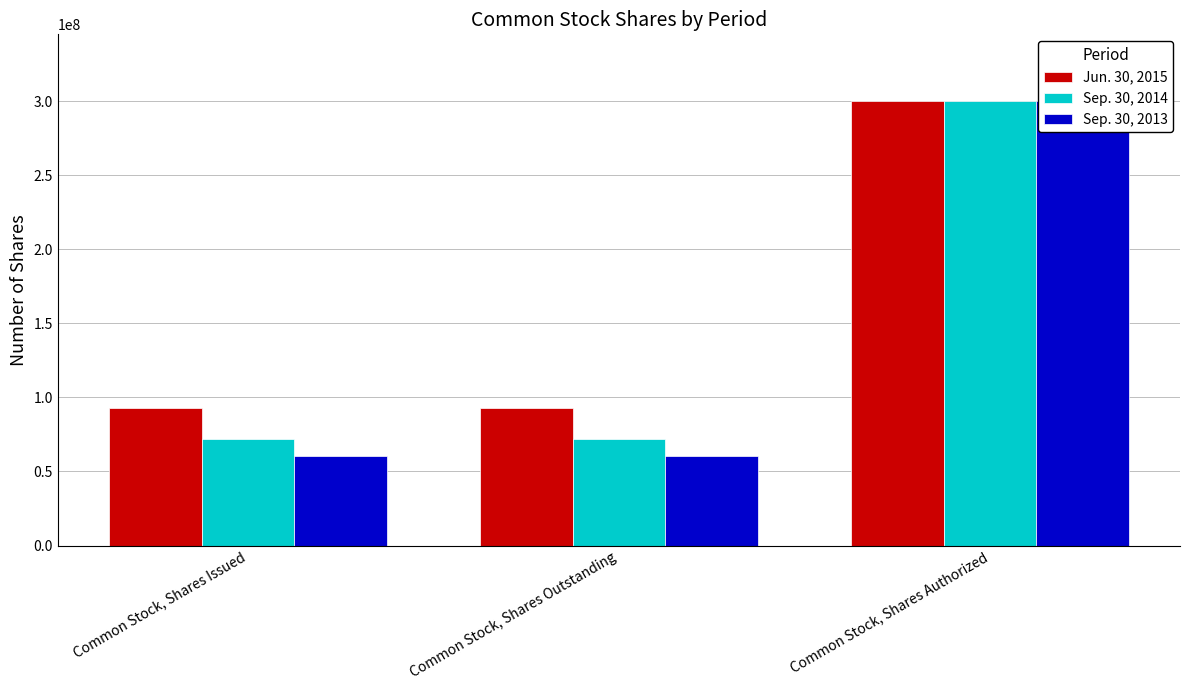

Which series has the largest total across all categories?

Jun. 30, 2015